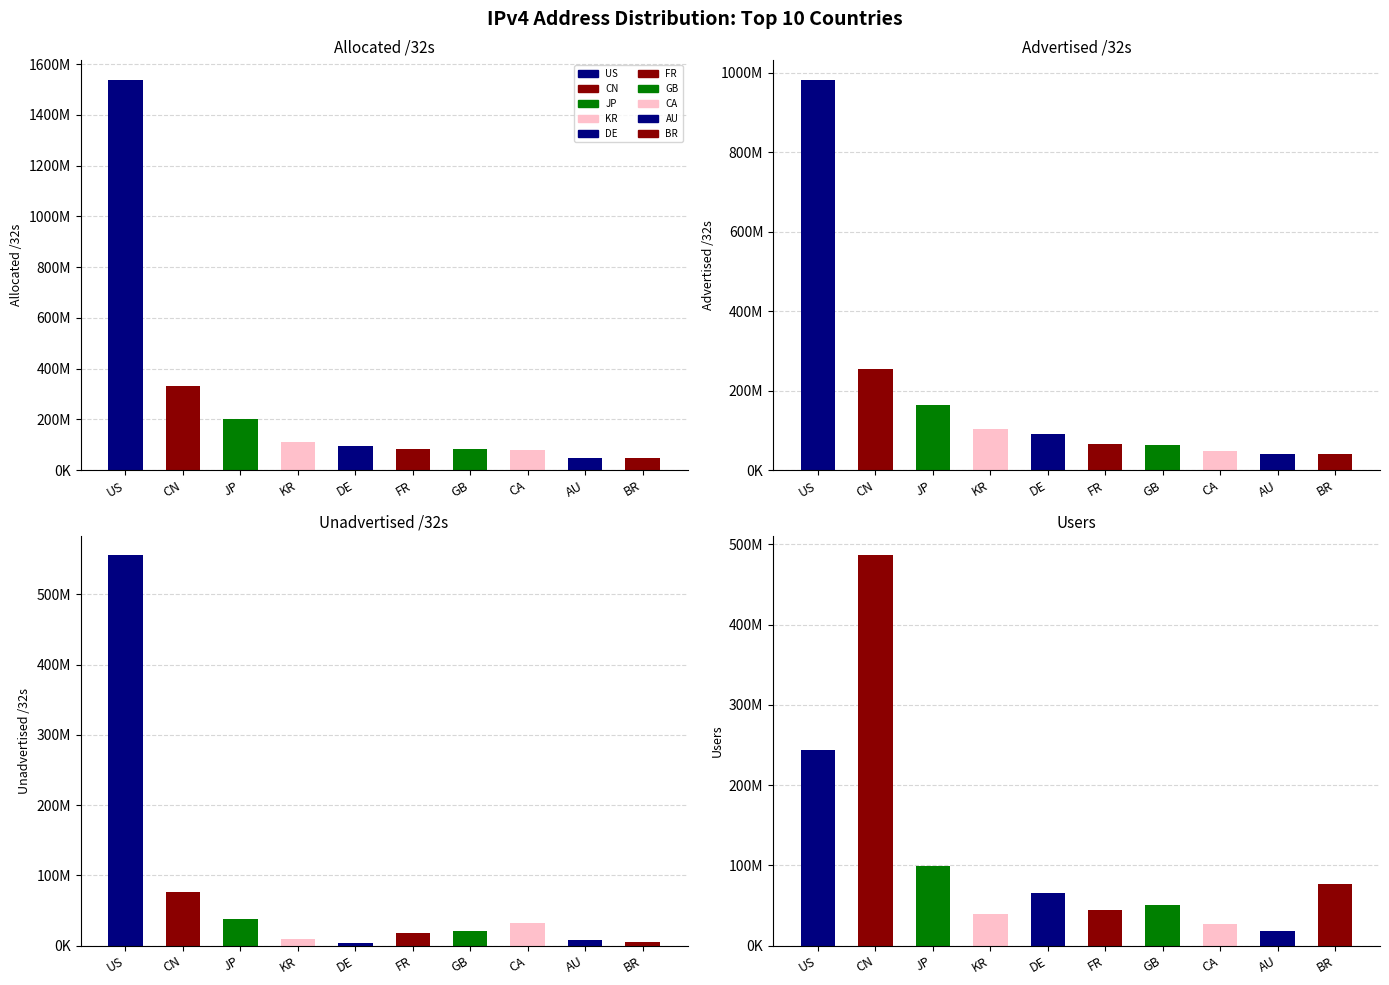

Reading right to left, what are all the values shown in this chart?

allocated /32s: 46466560	47492352	80216320	83785168	84660576	96207752	112229888	202052864	330437888	1538097152
advertised /32s: 41238272	40162464	48062976	62690944	66552576	91935232	103622944	163720256	253612800	982586248
unadvertised /32s: 5228288	7329888	32153344	21094224	18108000	4272520	8606944	38332608	76825088	555510904
users: 77284148	17521385	26530285	50761651	44469074	65030208	39589955	99074758	486211919	243123980